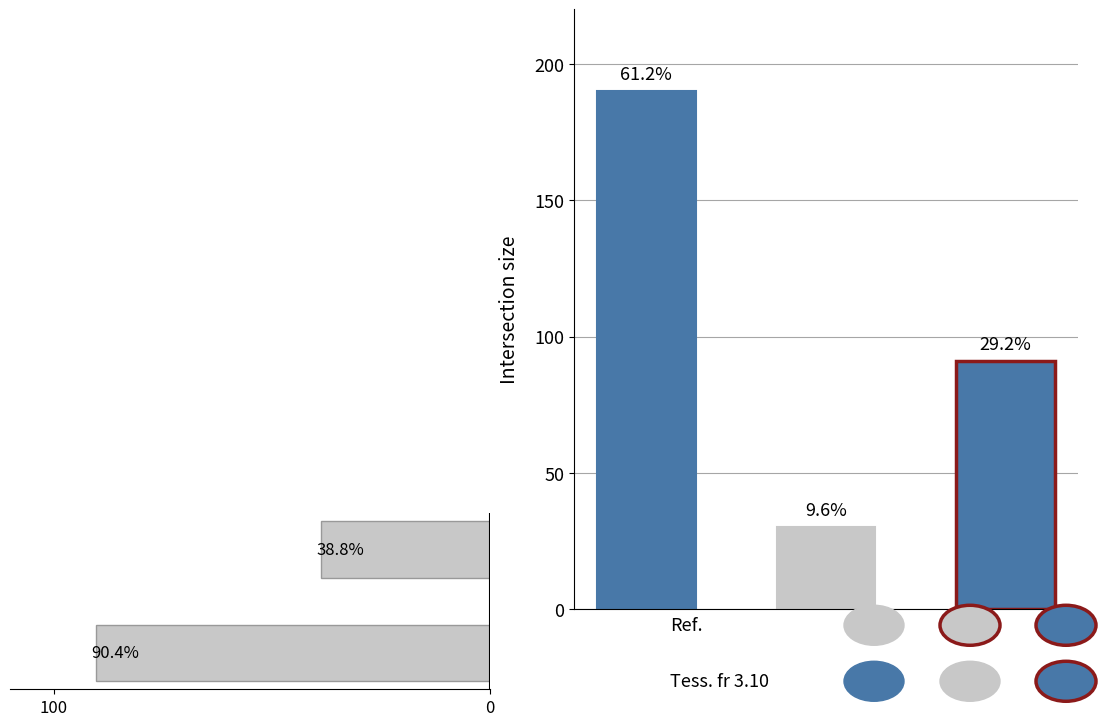

What is the ratio of the value at 0 to the value at 100?

0.4